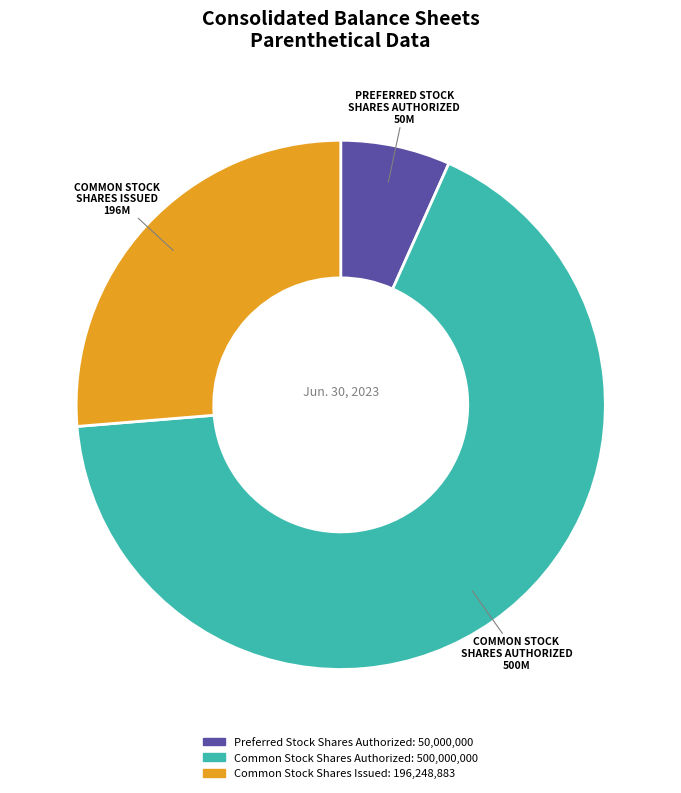

The Common Stock Shares Authorized slice represents 67% of the pie. True or false?

True